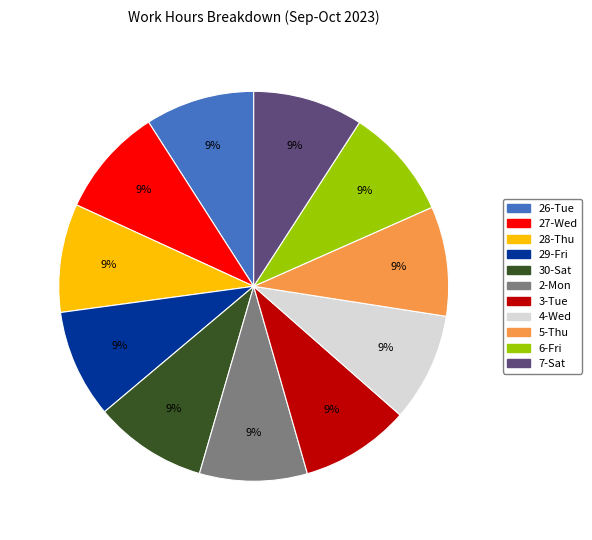

Approximately how many times larger is the value at 5-Thu compared to 7-Sat?

1.0